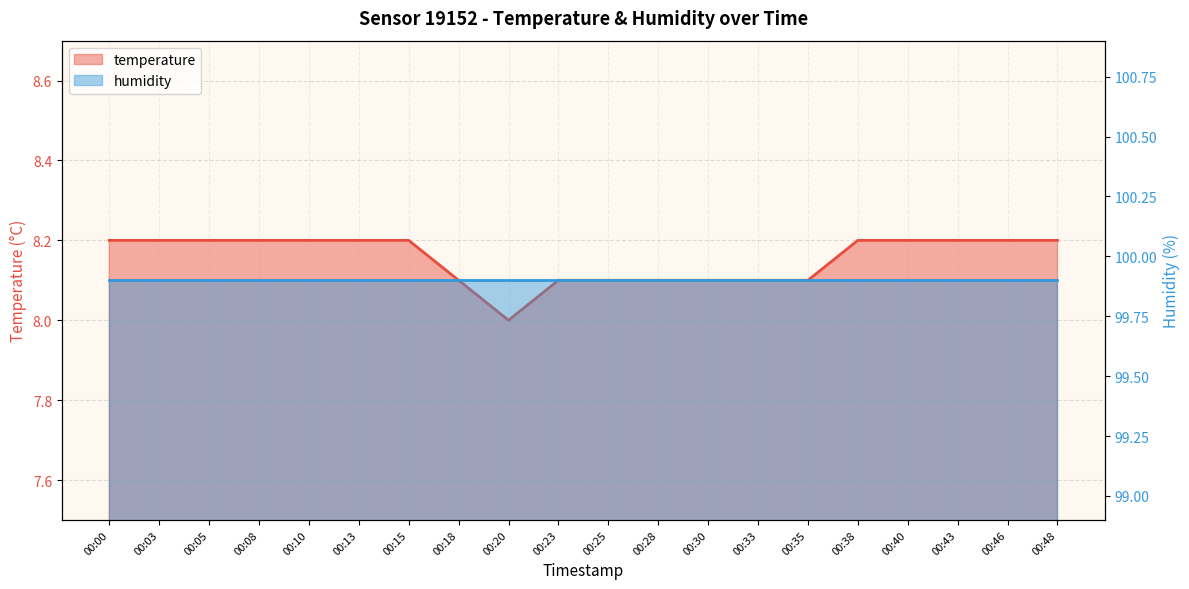

The chart shows a value of 8.1 at 00:28. True or false?

True